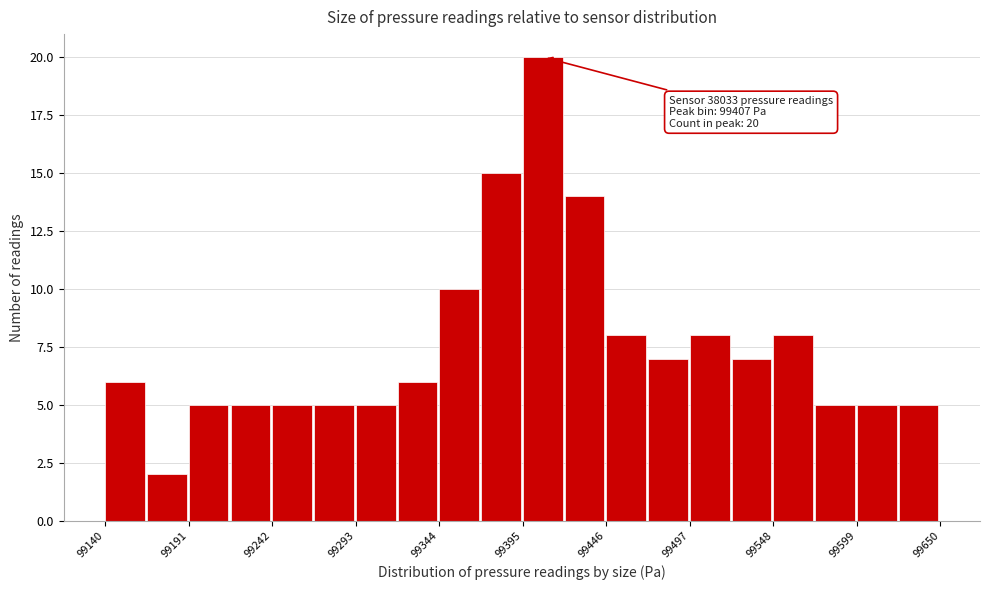

Read against the x-axis, roughly where is the centre of the tallest bar?

99410